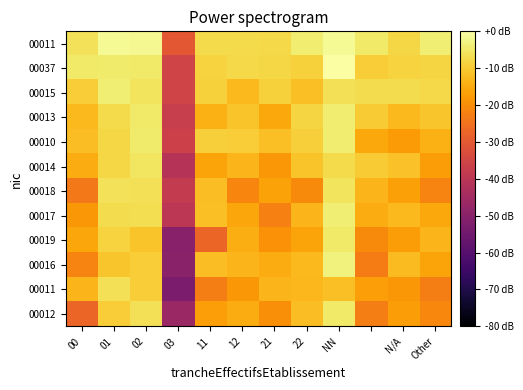

How many data points does each series have?

12